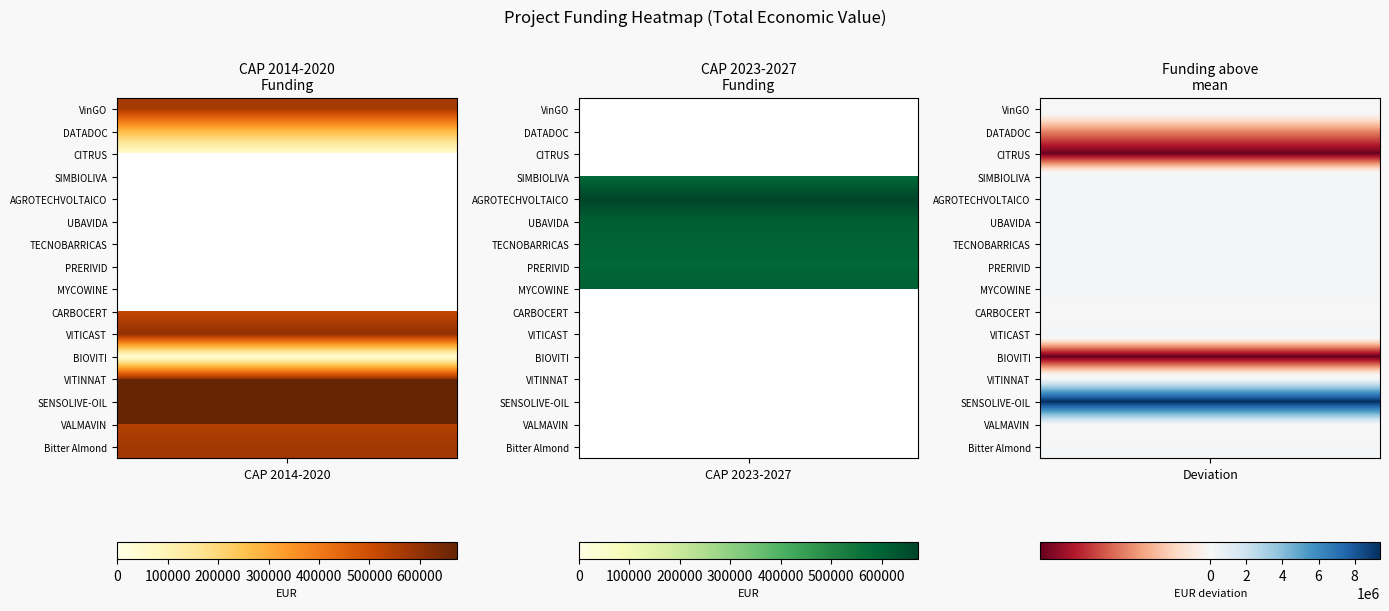

Rank the categories by value from highest to lowest.

SENSOLIVE-OIL, AGROTECHVOLTAICO, UBAVIDA, MYCOWINE, VITICAST, TECNOBARRICAS, VITINNAT, PRERIVID, SIMBIOLIVA, Bitter Almond, VinGO, VALMAVIN, CARBOCERT, DATADOC, CITRUS, BIOVITI